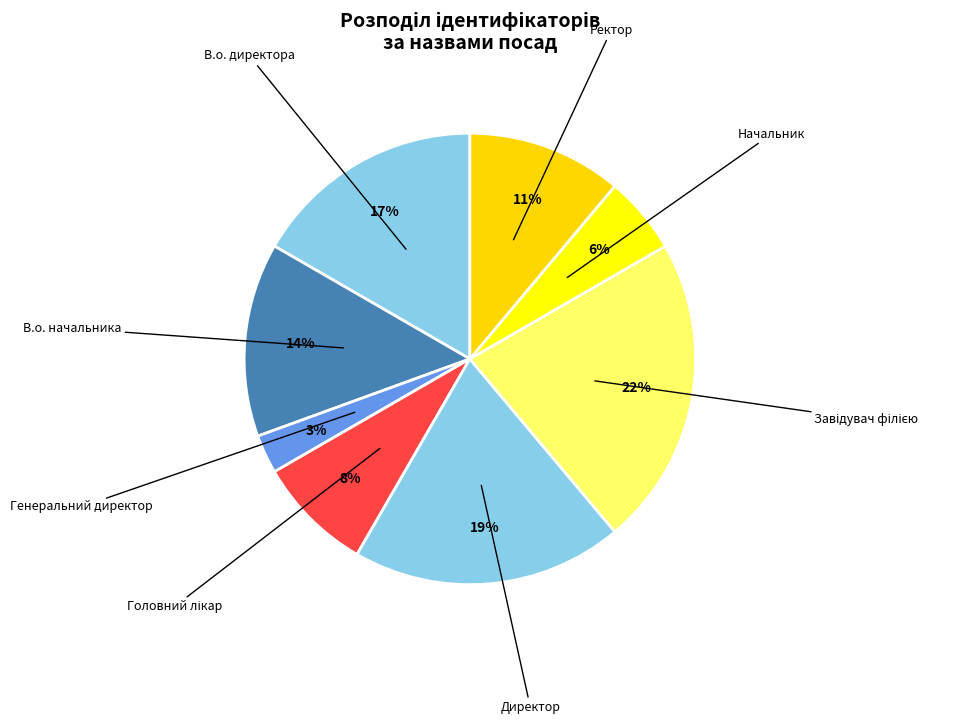

Does Директор represent more than half of the total?

No